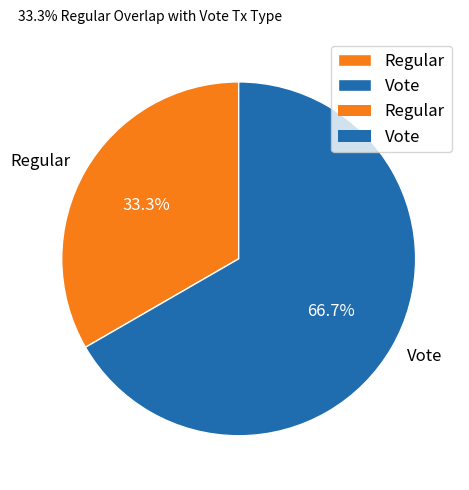

Between Regular and Vote, which is larger?

Vote